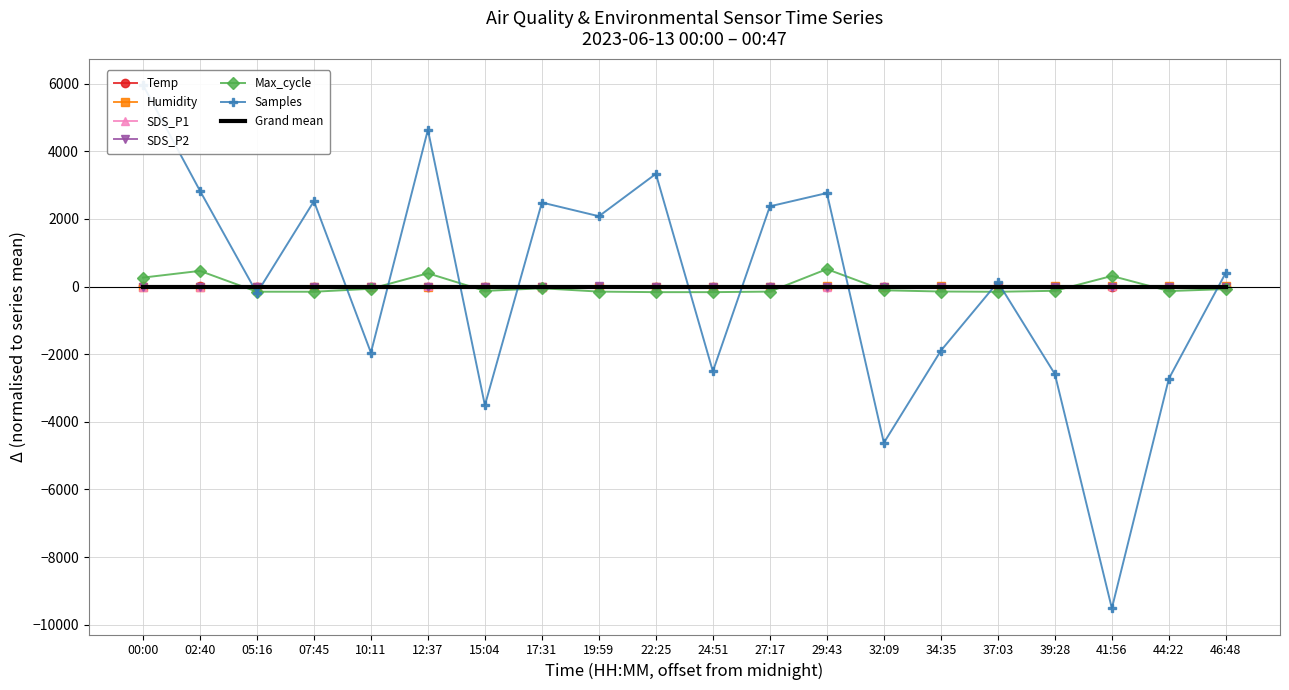

At which label does Humidity first exceed 0?

27:17